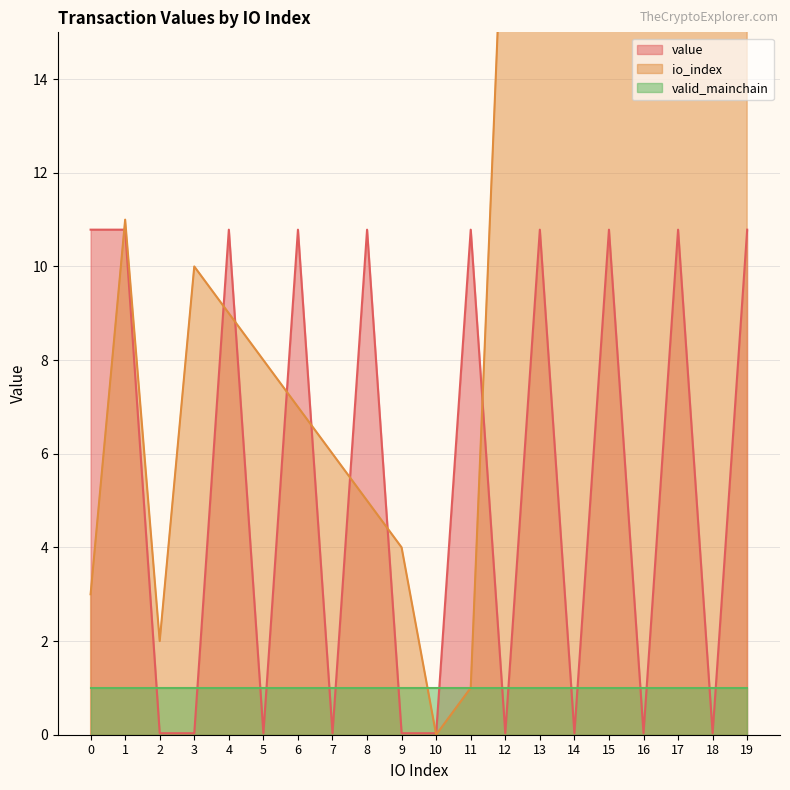

In value, how many points are higher than both neighbors (excluding endpoints)?

7